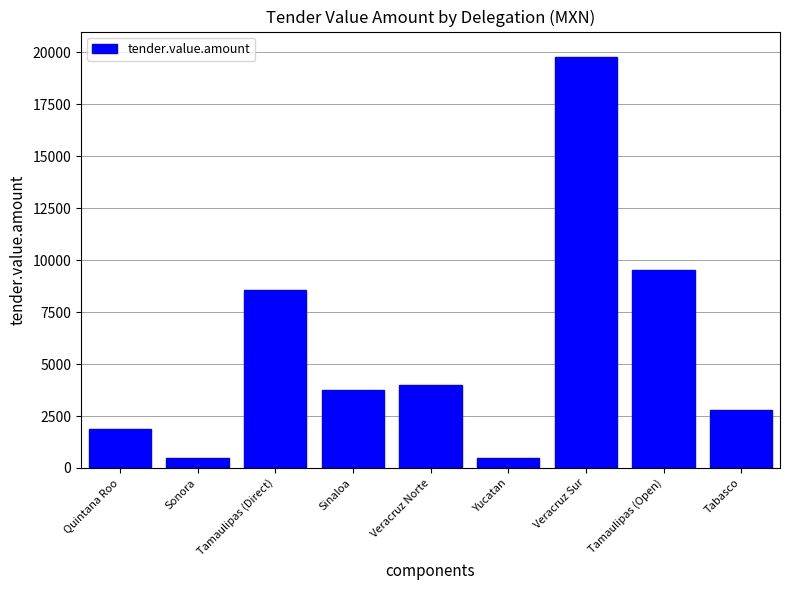

What is the sum of all values?

51226.5